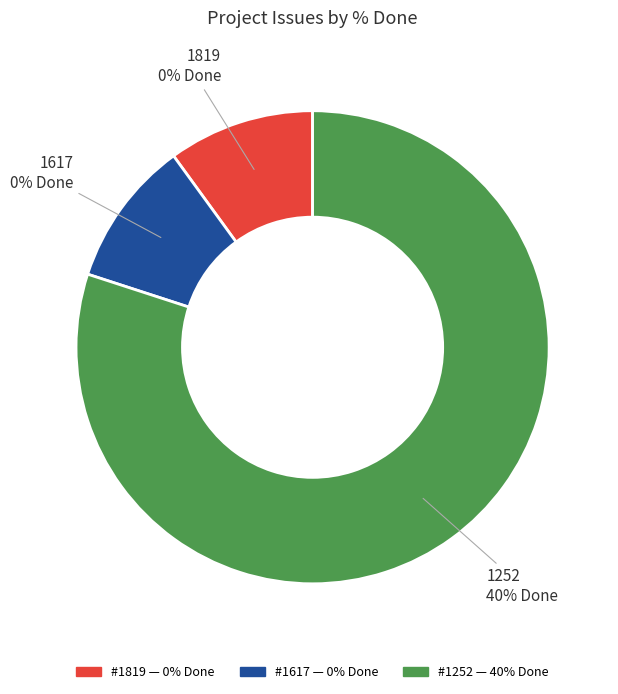

Which slice is the largest?

1252